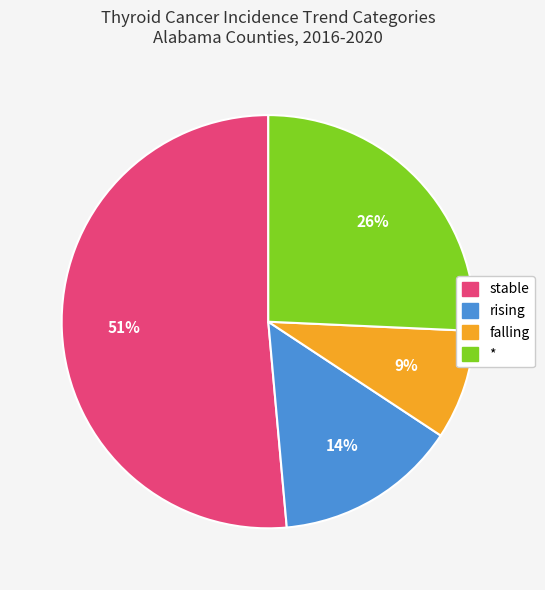

Which slice is the largest?

stable